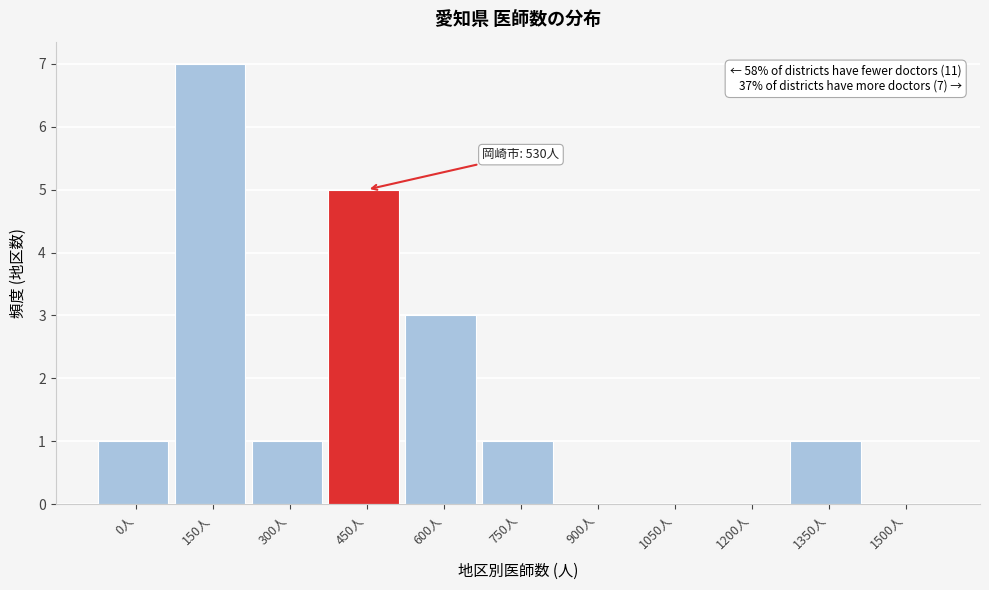

Reading left to right, extract all data points from this chart.

0人=1	150人=7	300人=1	450人=5	600人=3	750人=1	900人=0	1050人=0	1200人=0	1350人=1	1500人=0